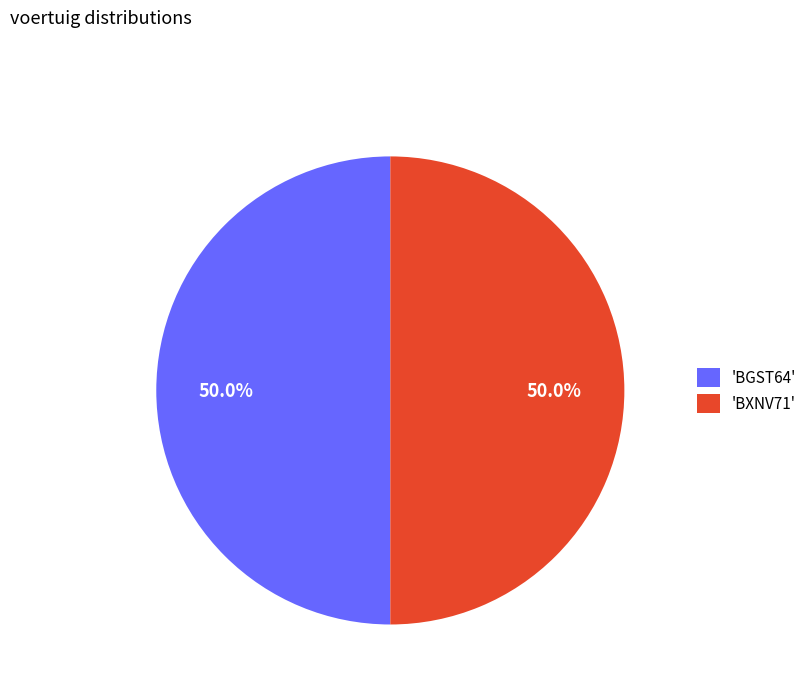

Approximately how many times larger is the value at 'BGST64' compared to 'BXNV71'?

1.0